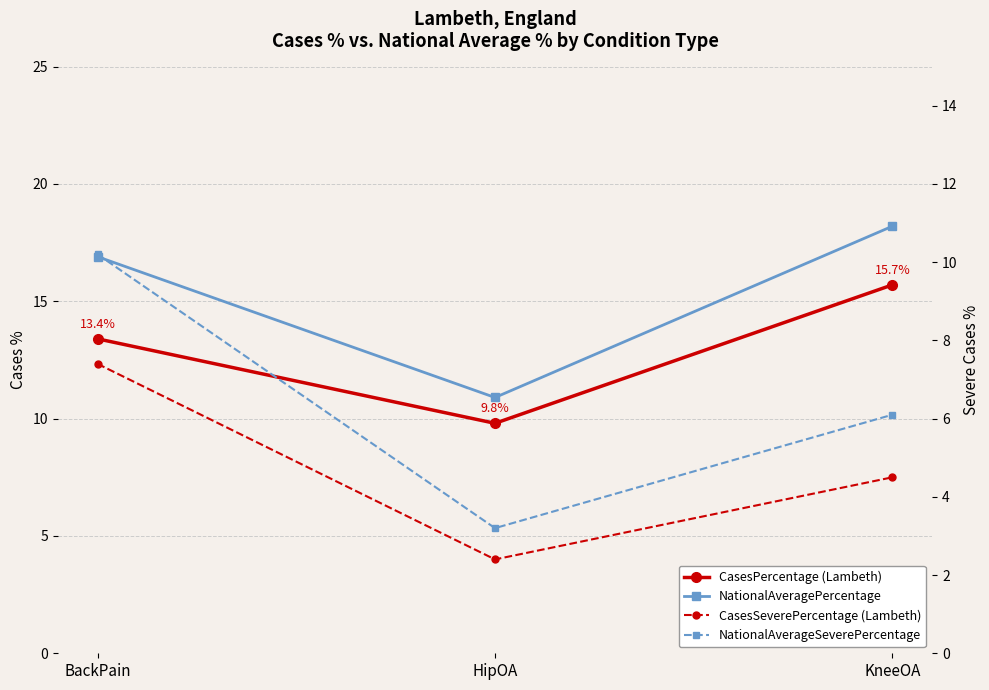

The value of NationalAverageSeverePercentage at BackPain is 10.2. True or false?

True